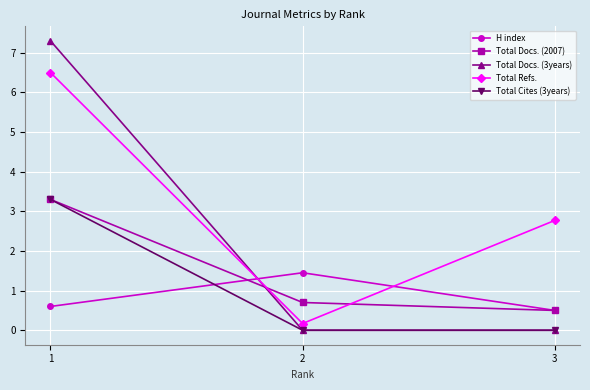

Does the chart display data point markers on the line(s)?

Yes